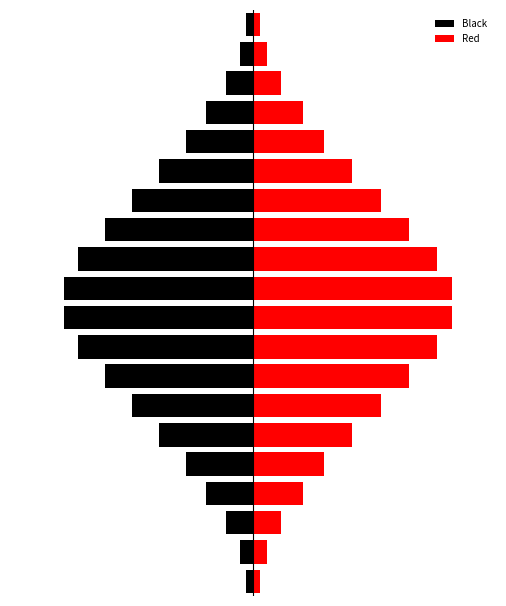

Between 10 and 16, which series saw the biggest shift?

Red